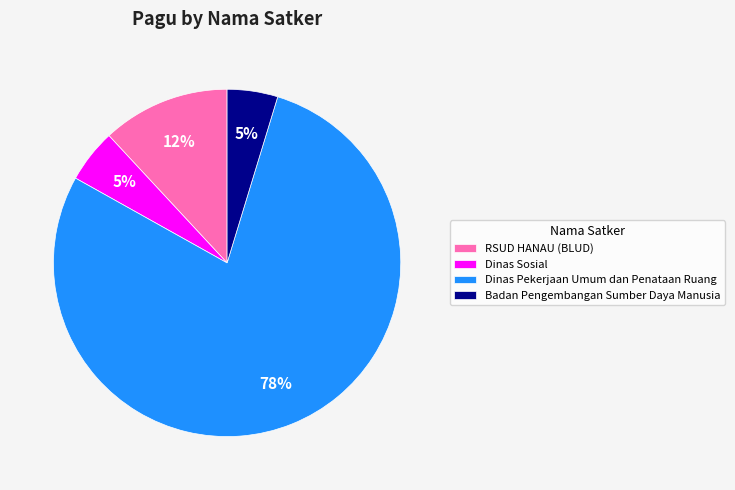

Which has a higher value, RSUD HANAU (BLUD) or Dinas Pekerjaan Umum dan Penataan Ruang?

Dinas Pekerjaan Umum dan Penataan Ruang